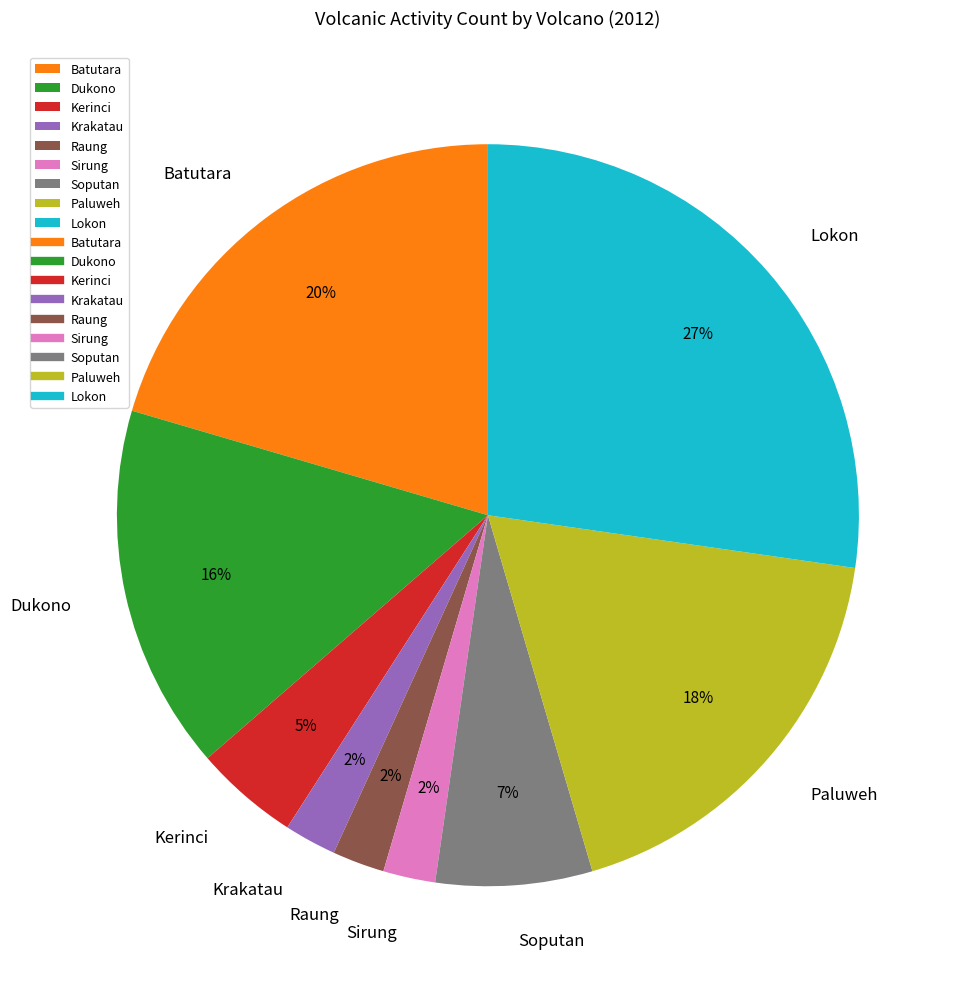

Does Kerinci represent more than half of the total?

No